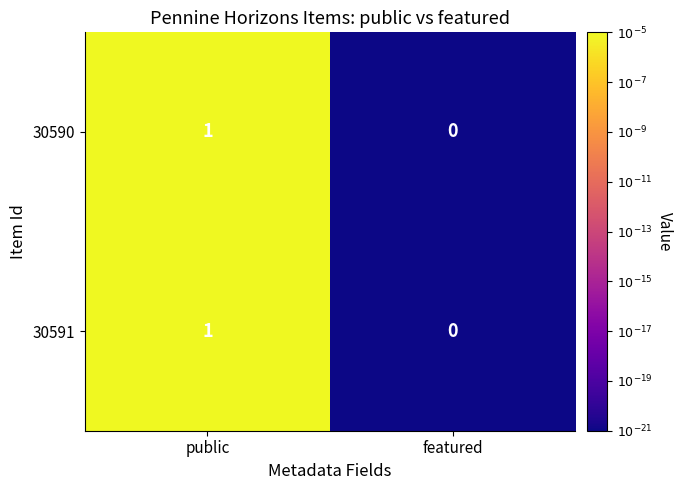

Which category has the highest value in the 30591 series?

public